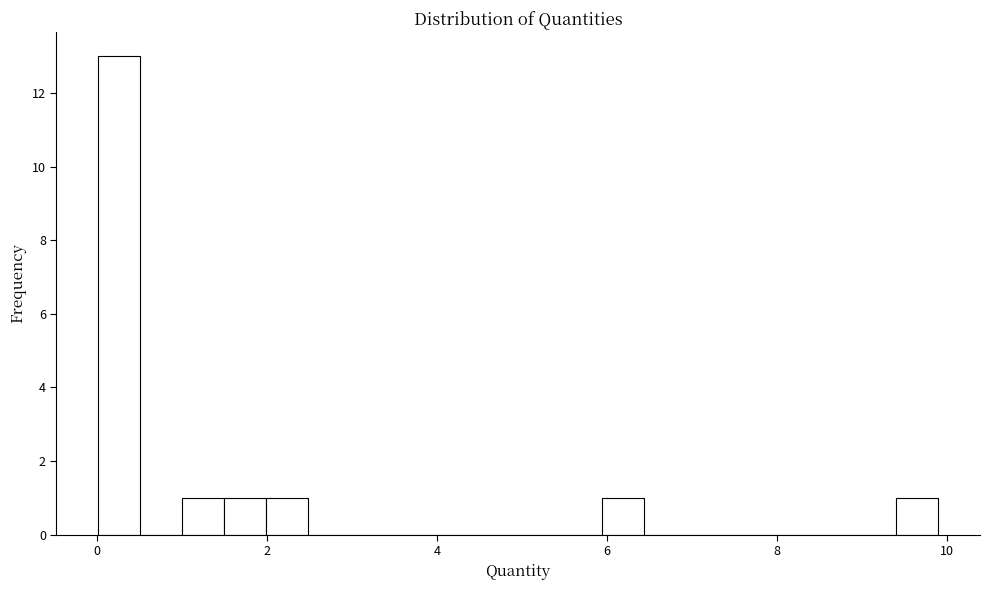

Around what value on the x-axis is the tallest bar? Give the approximate position of its centre, as read against the axis.

0.2